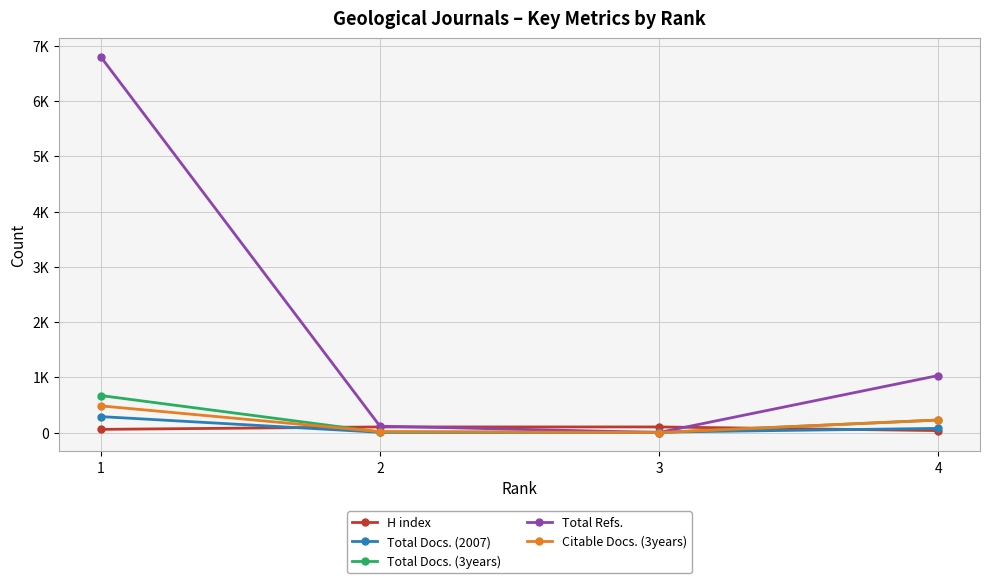

What are all the series names shown in the legend?

H index, Total Docs. (2007), Total Docs. (3years), Total Refs., Citable Docs. (3years)